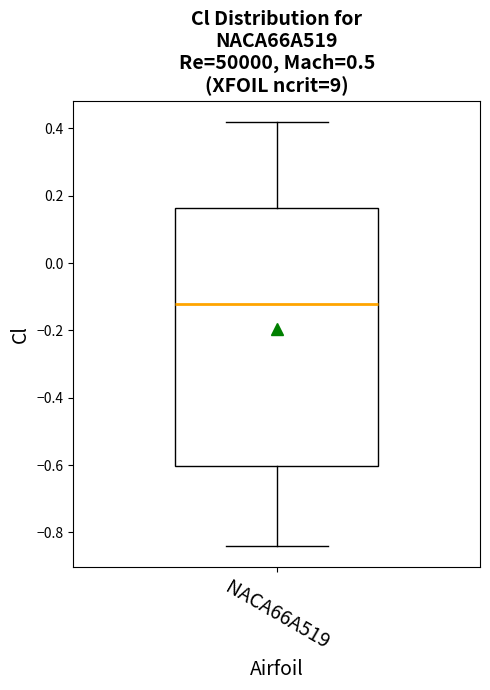

Transcribe this box plot: give where the median line is, the range the box spans, and where the two whiskers end, as read against the y-axis. The values are not printed on the chart, so give them approximately, as read against the axis.

median -0.12, box -0.60 to 0.16, whiskers -0.84 to 0.42